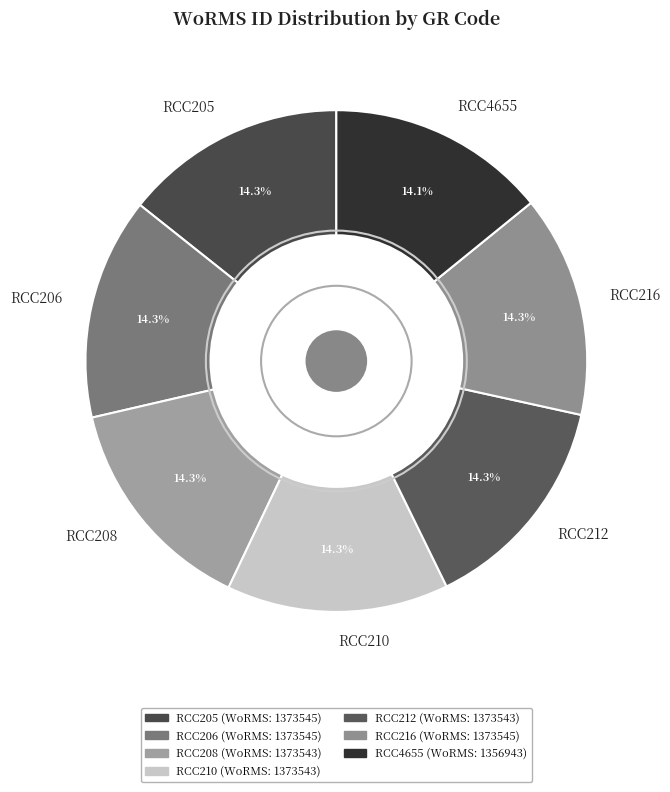

The RCC208 slice represents 2% of the pie. True or false?

False